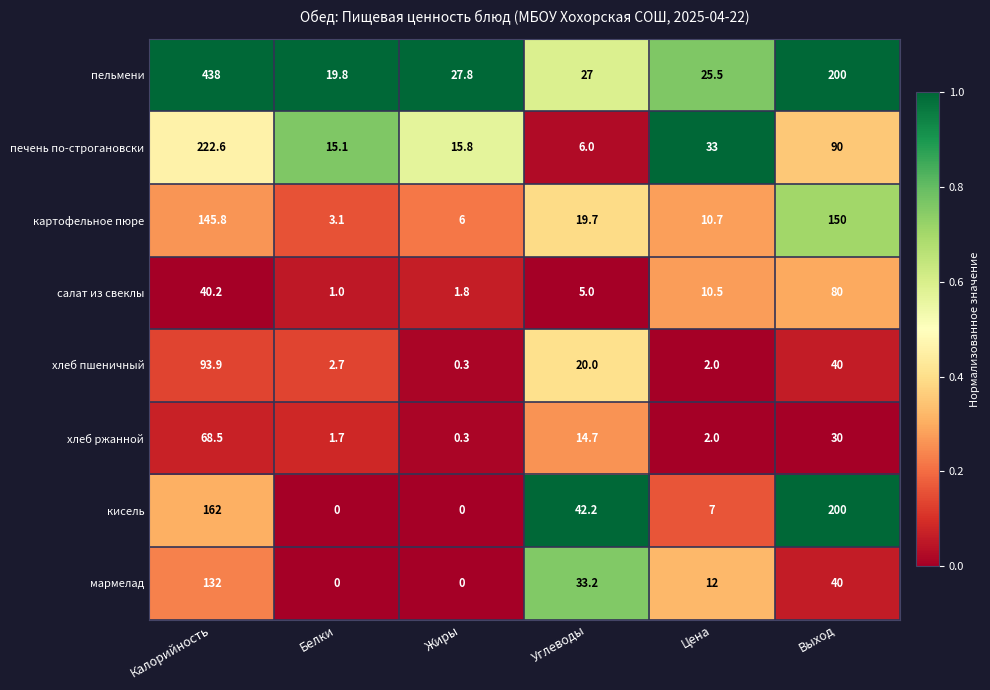

Between Калорийность and Цена, which series saw the biggest shift?

пельмени